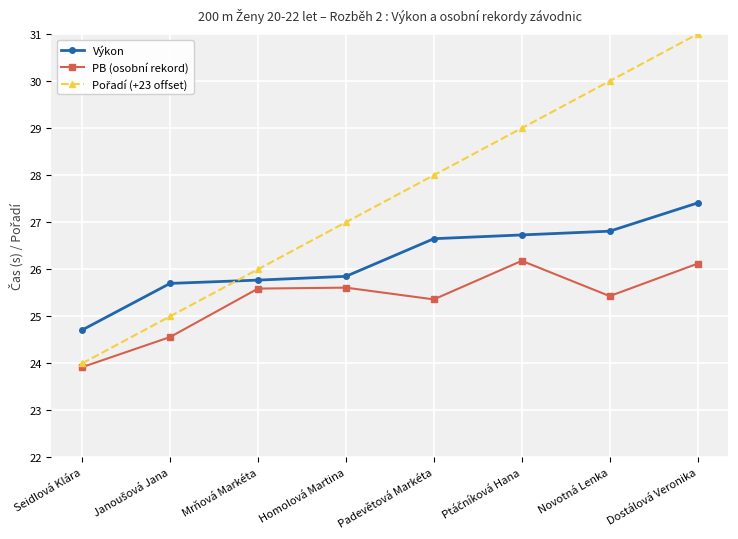

In PB (osobní rekord), how many points are higher than both neighbors (excluding endpoints)?

2